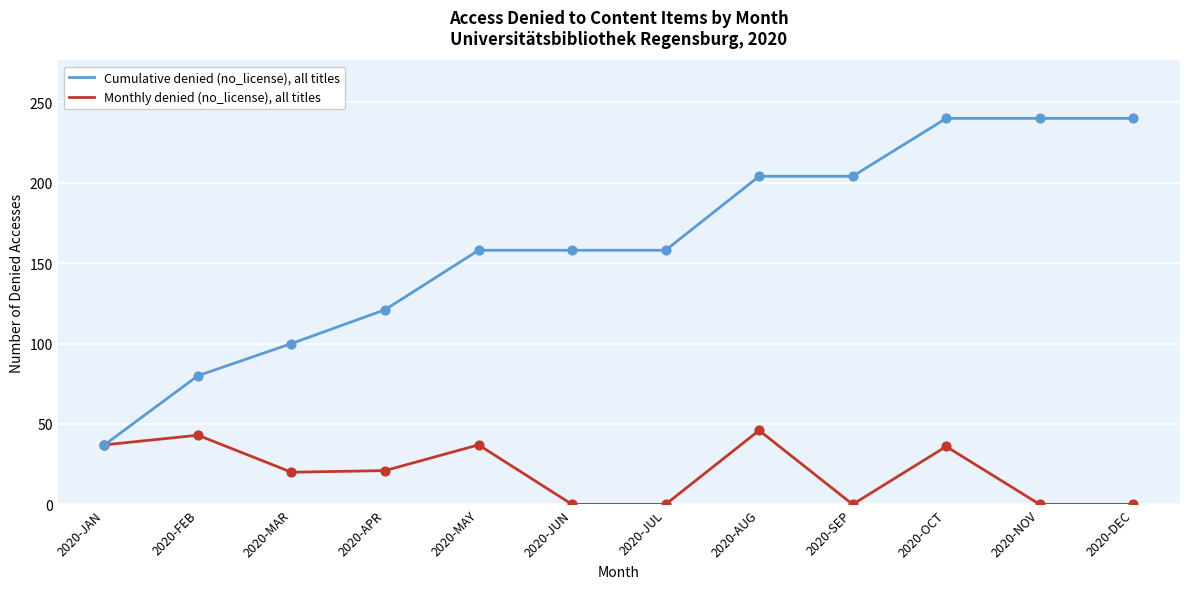

Which series has the largest total across all categories?

Cumulative denied (no_license), all titles